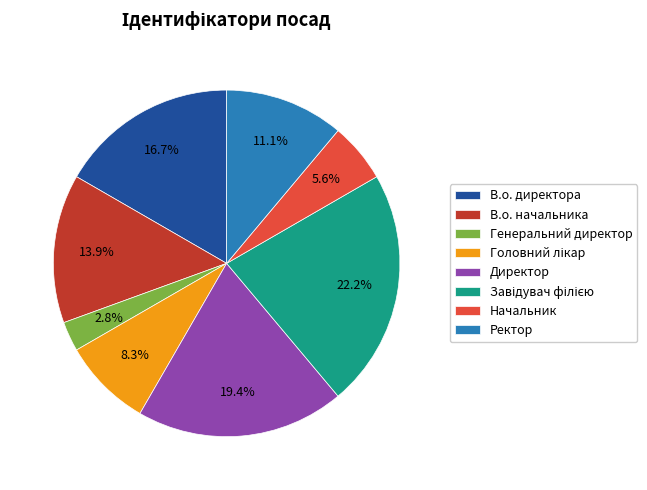

Which category has the smallest portion of the pie?

Генеральний директор